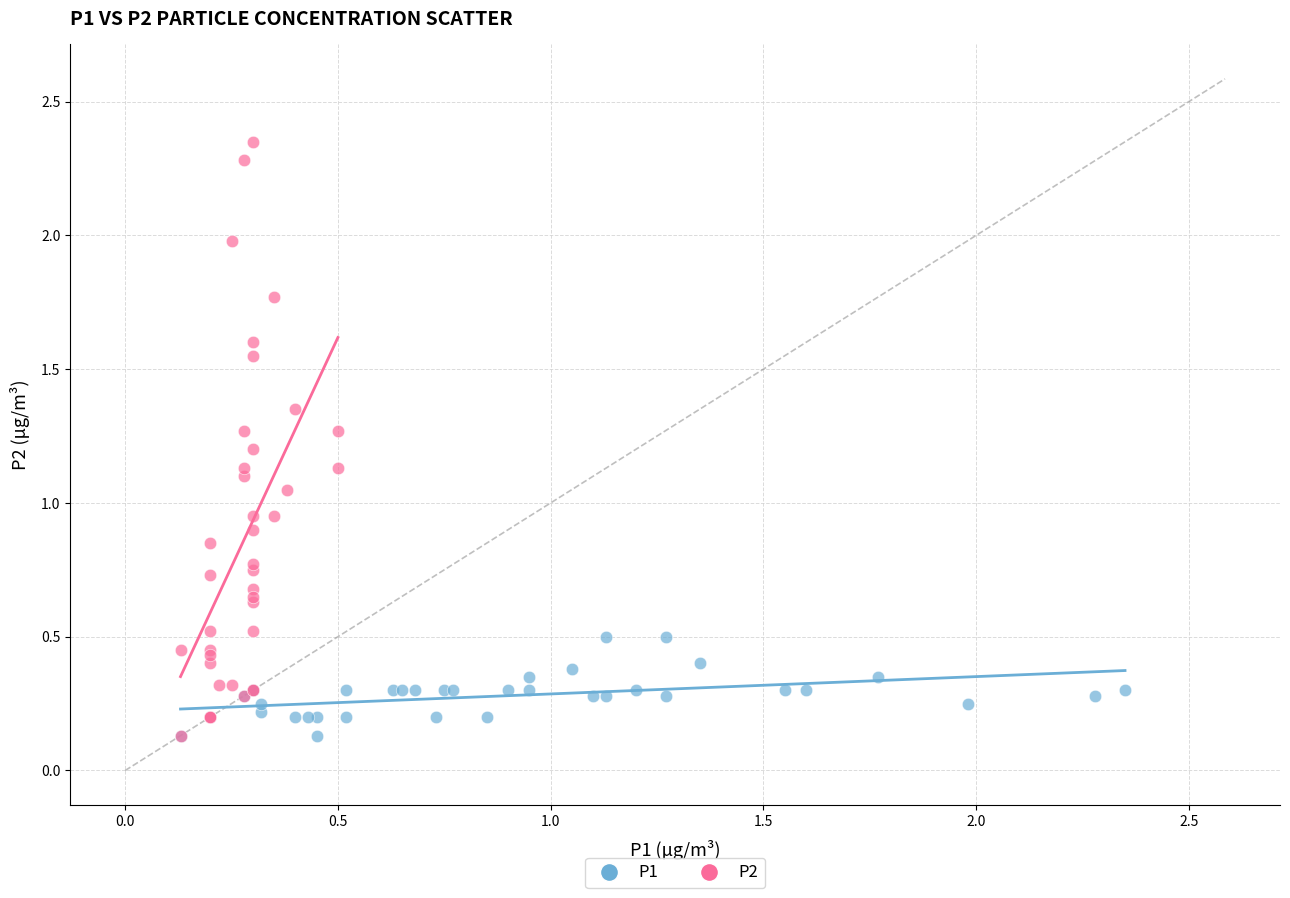

Which series has the largest Y range (max minus min)?

P2